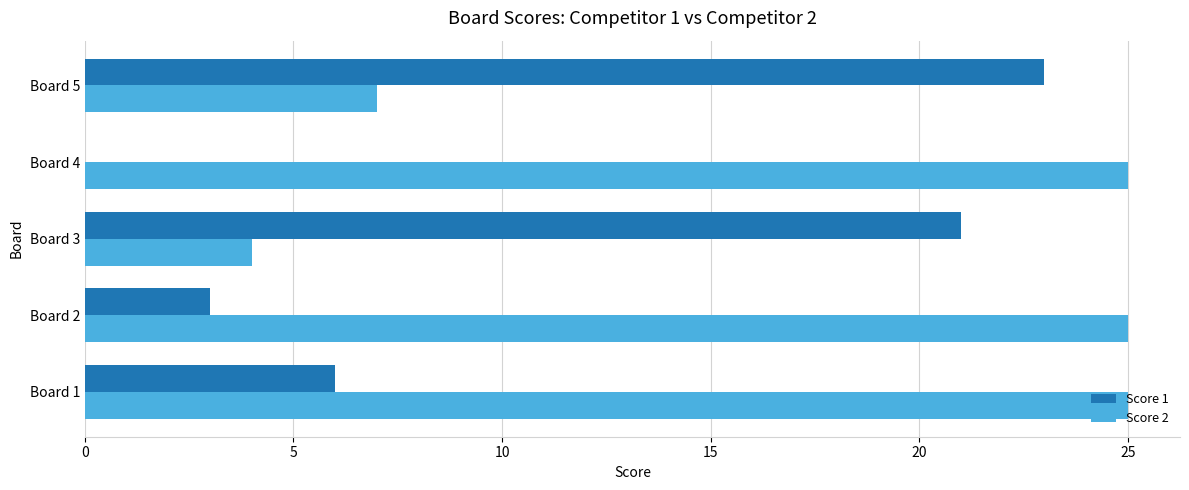

What is the sum of all Score 2 values?

86